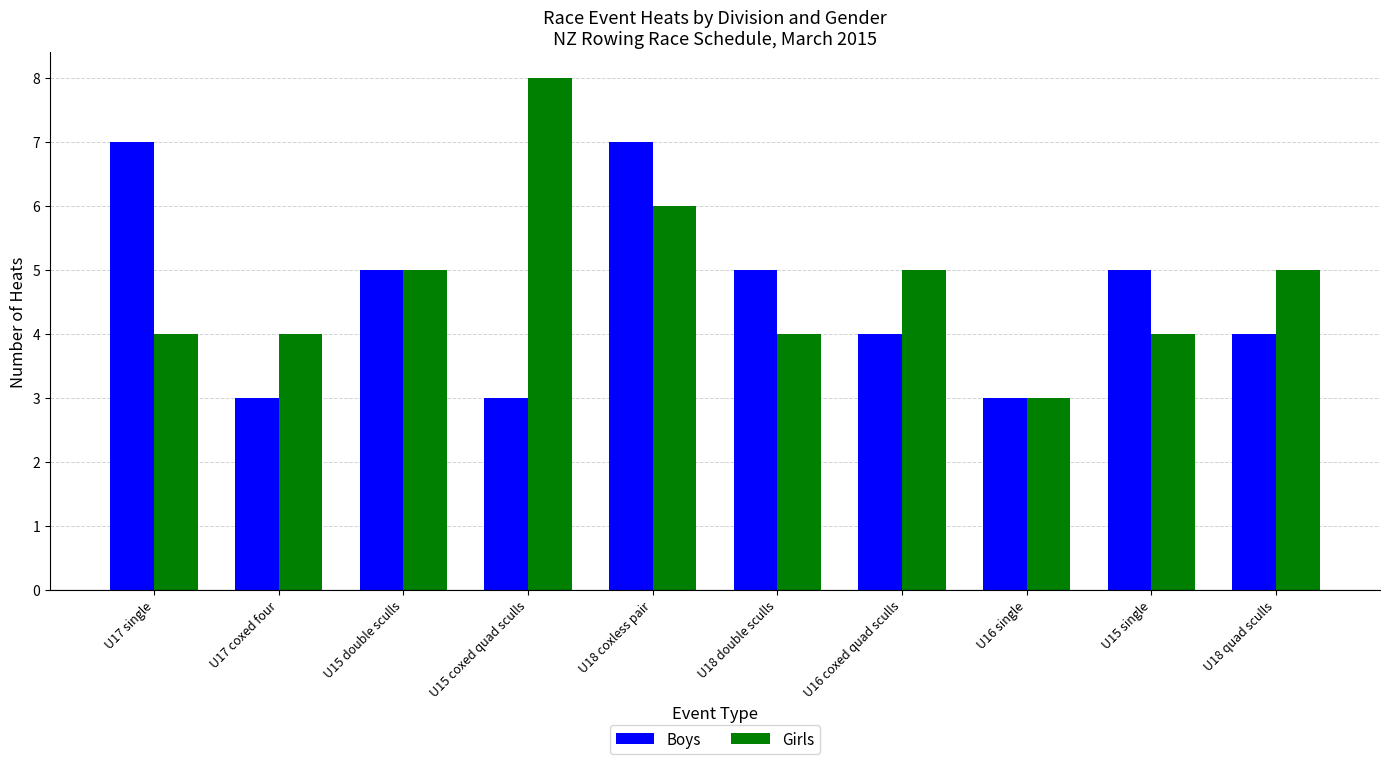

Which series has the largest range (max minus min)?

Girls